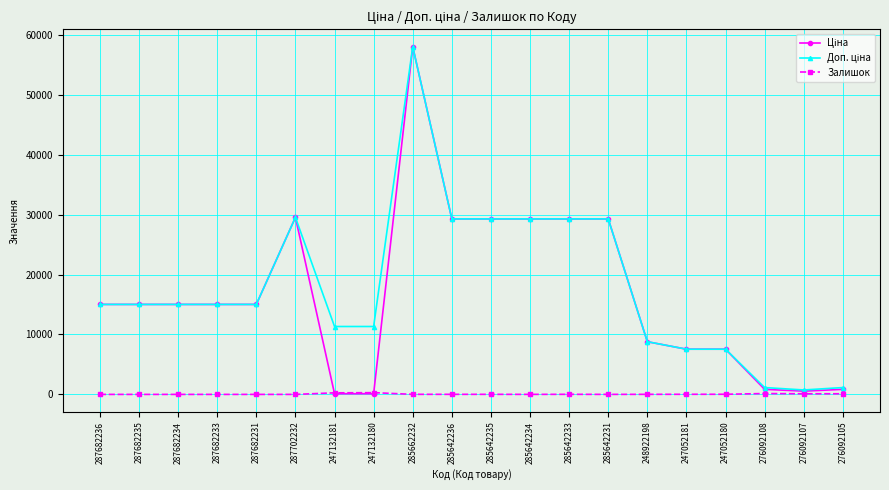

What is the maximum value shown in the chart?

58037.0